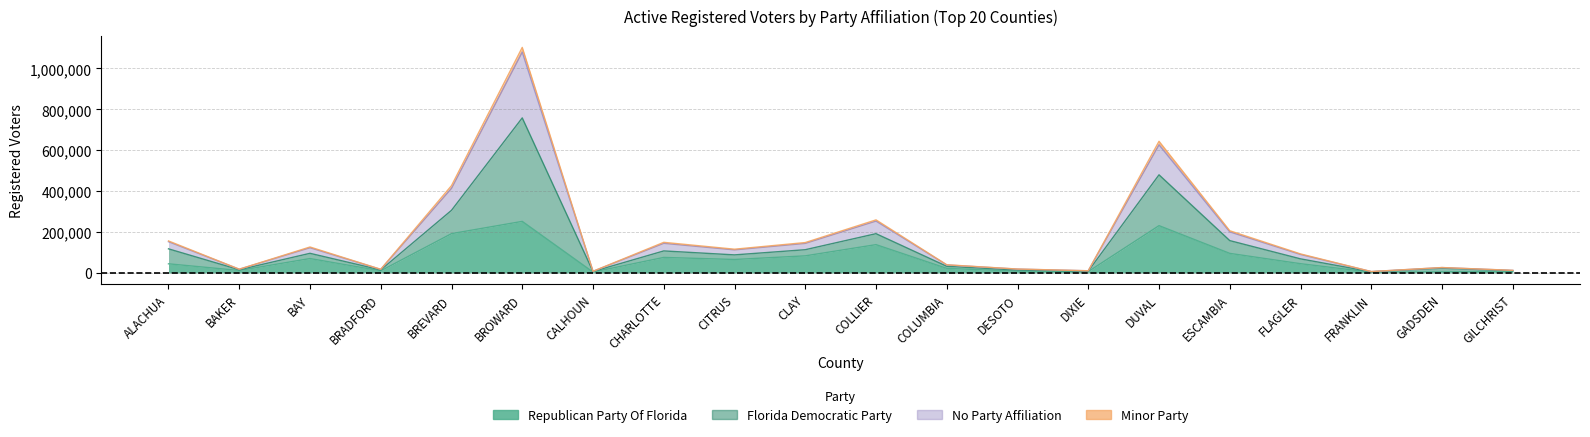

What is the label of the 6th point from the left?

BROWARD